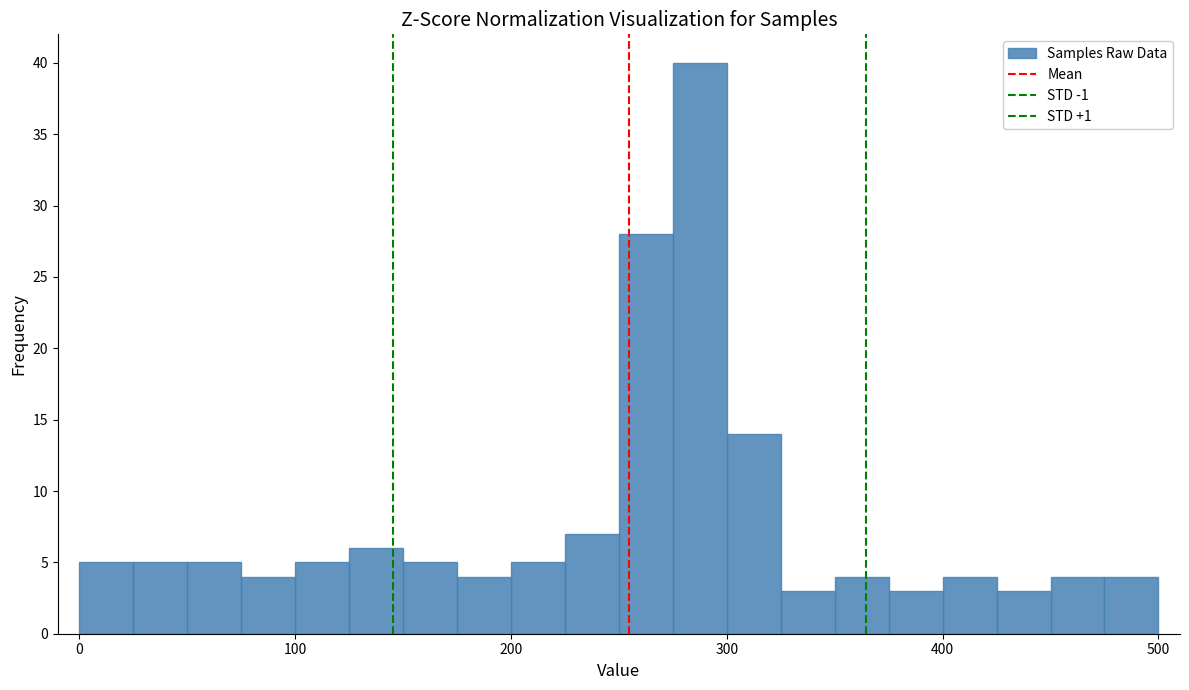

Read against the x-axis, roughly where is the centre of the tallest bar?

290